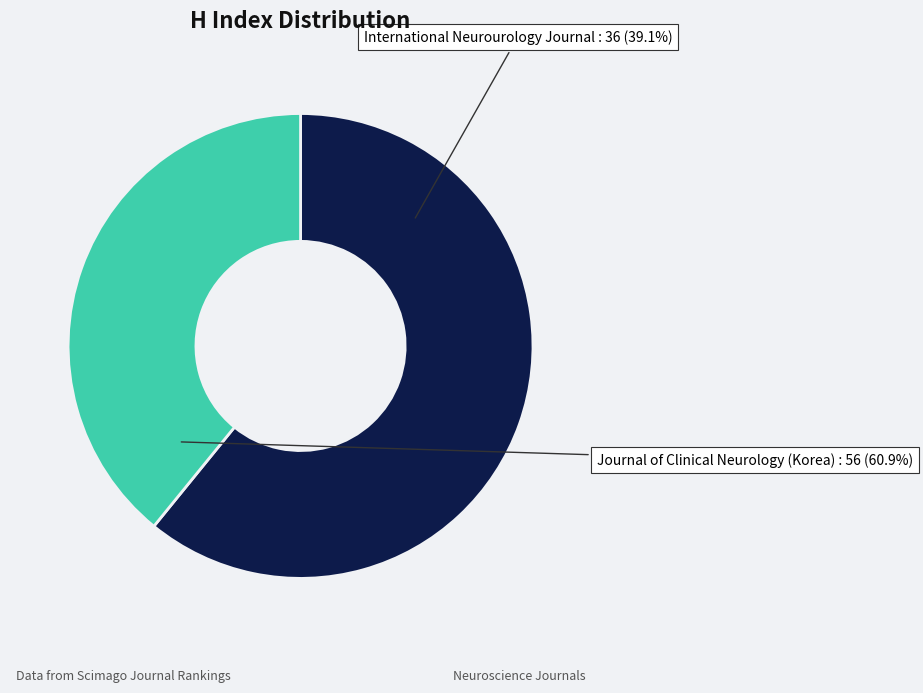

Which slice is the smallest?

International Neurourology Journal